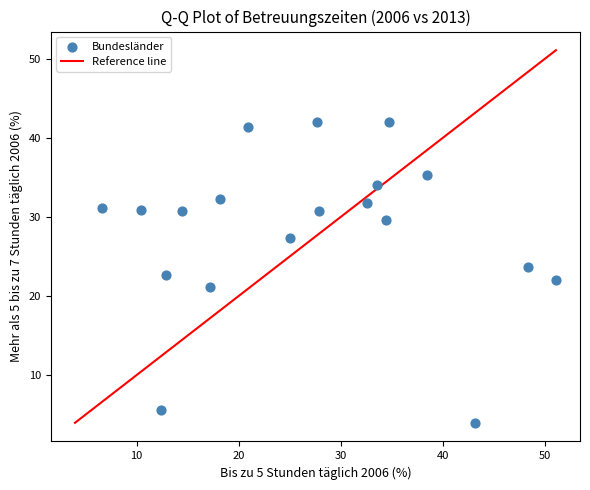

What is the range of X values (max minus min)?

44.4